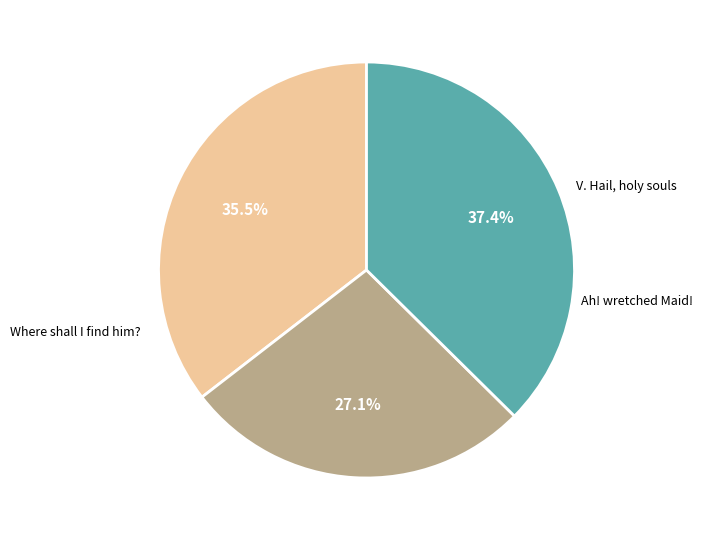

To the nearest percent, what is the difference between the largest and smallest slice percentages?

10%